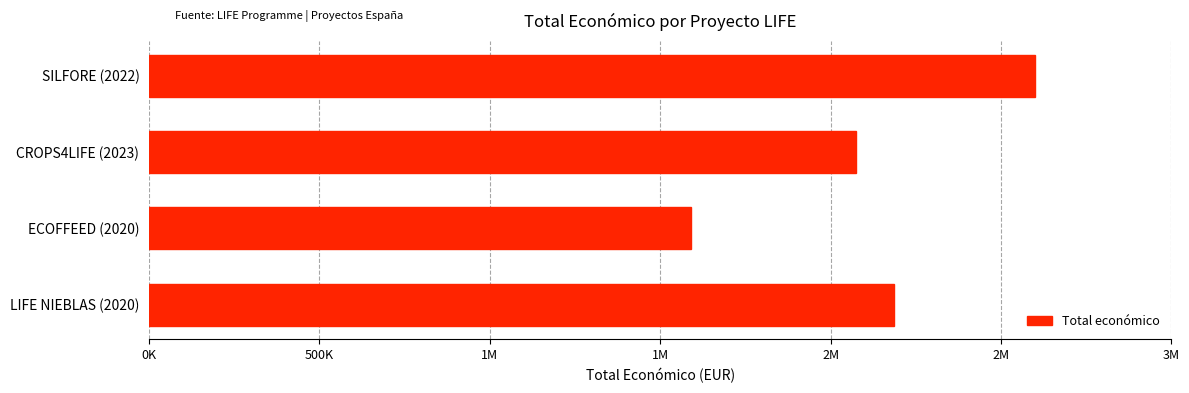

What is the average value?

2111957